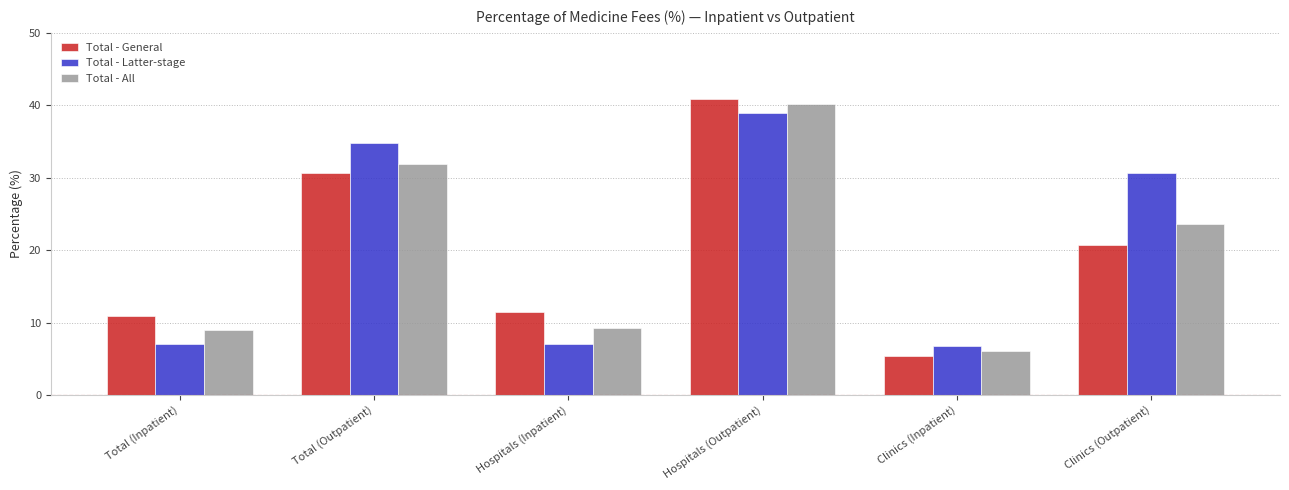

The value of Total - Latter-stage at Clinics (Inpatient) is 6.8. True or false?

True